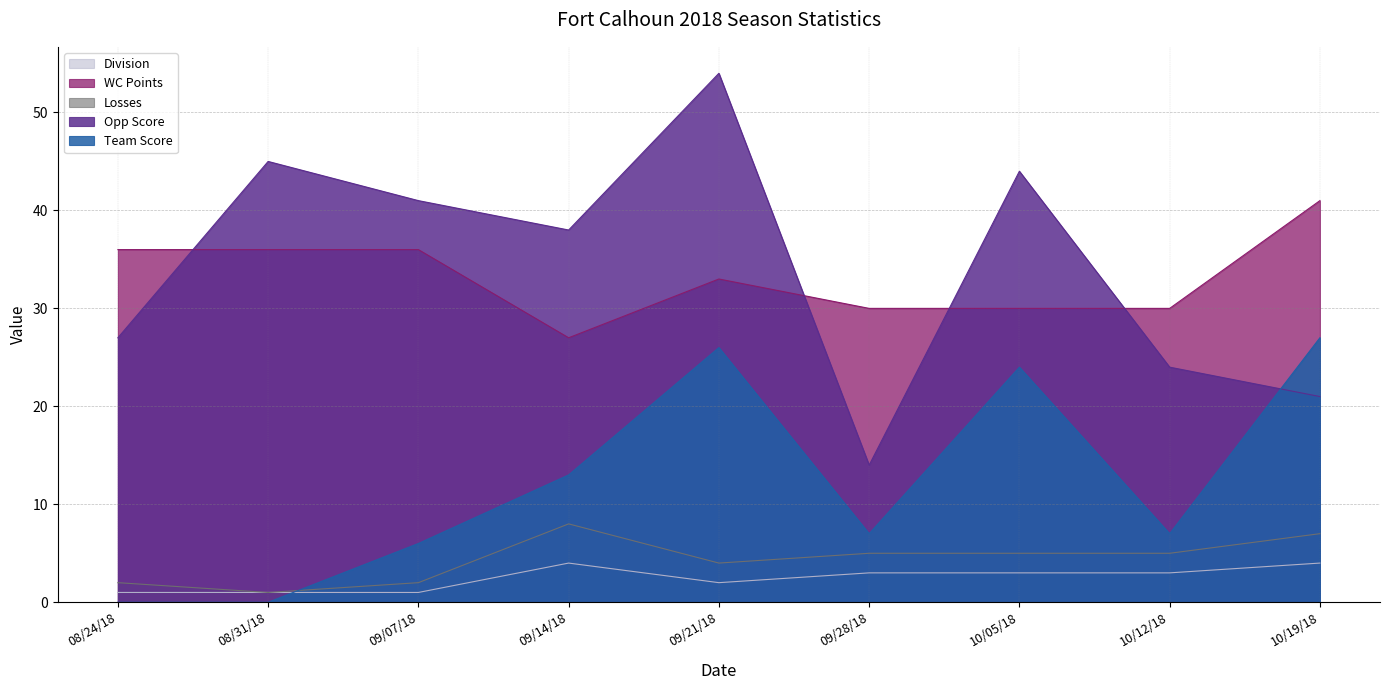

Is the value of WC Points at 09/14/18 greater than the value of Team Score at 10/12/18?

Yes